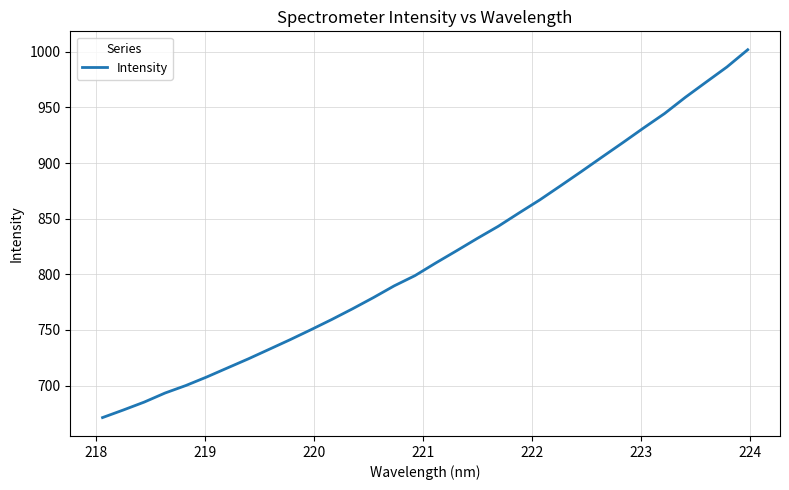

What is the maximum value shown in the chart?

1001.9